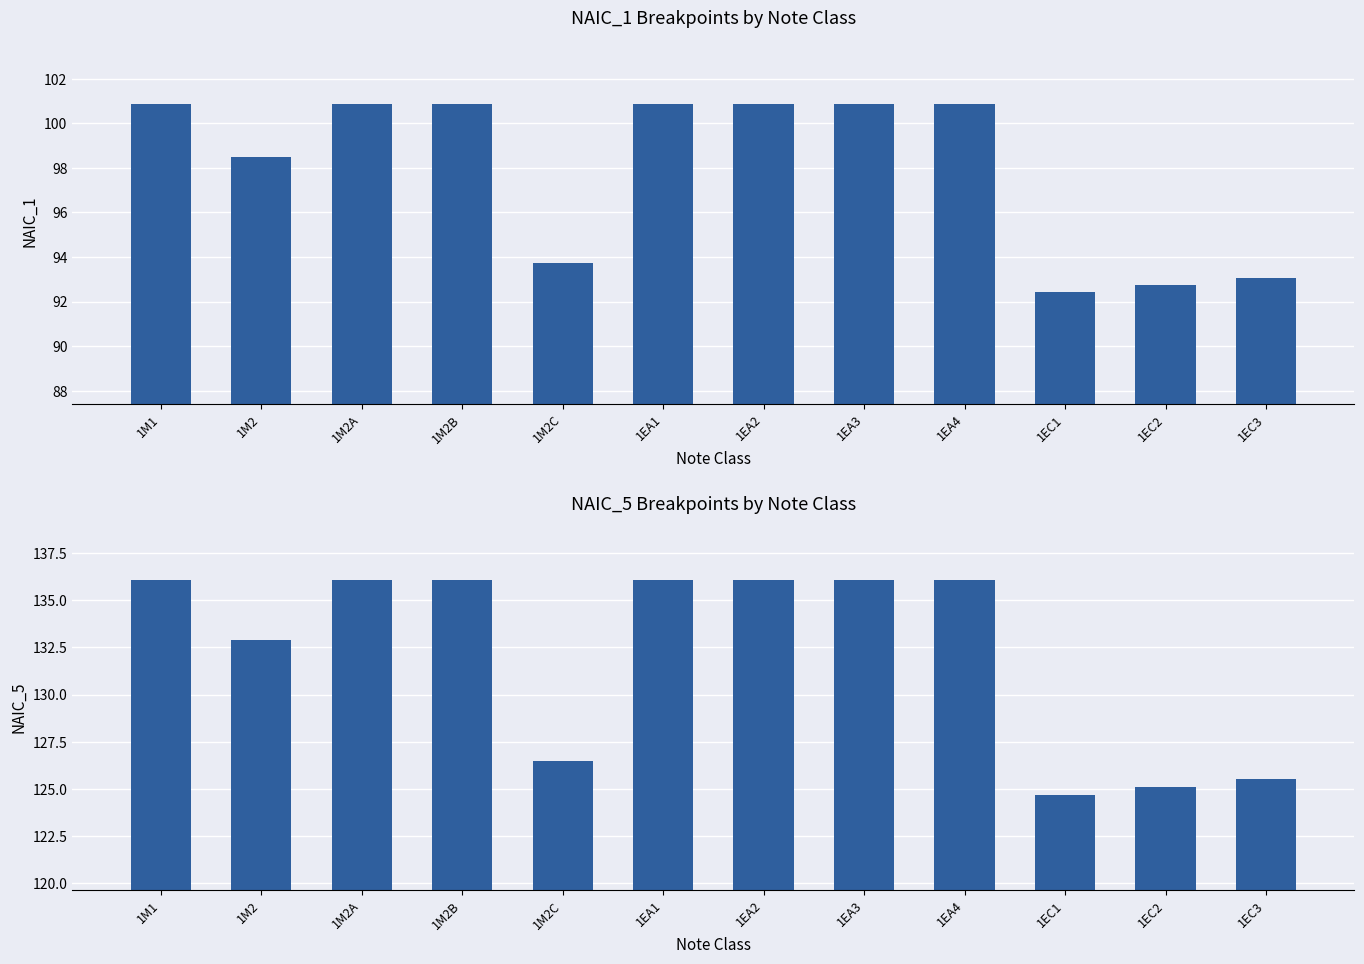

What is the label of the 12th bar from the left?

1EC3